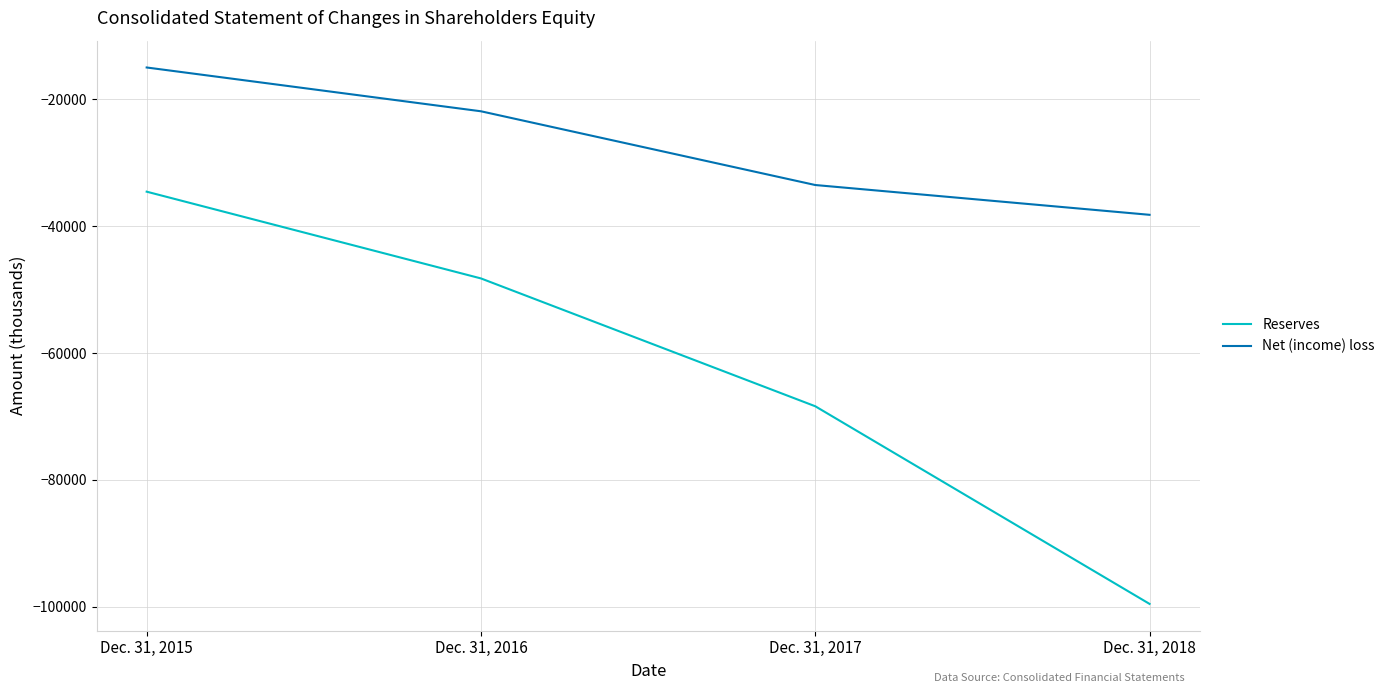

True or false: Net (income) loss has a value of -59393 at Dec. 31, 2017.

False